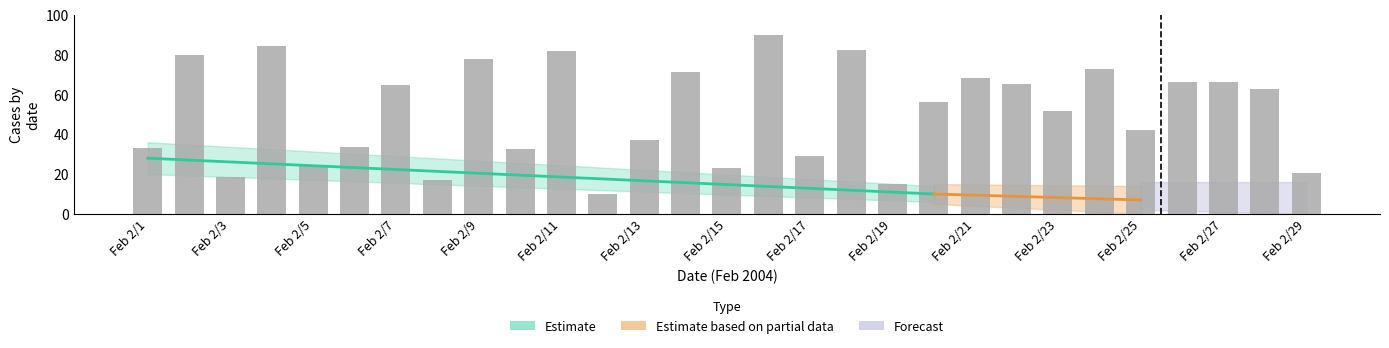

Between Feb 2/13 and Feb 2/9, which is larger?

Feb 2/9